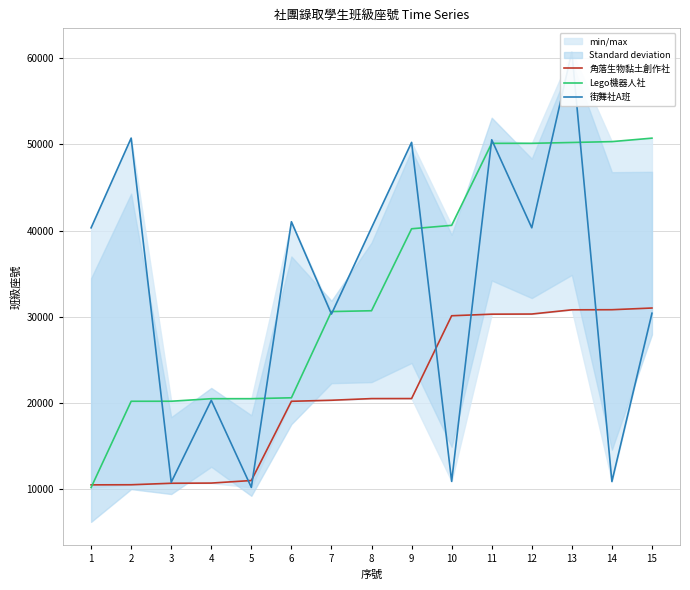

Reading left to right, transcribe all the data shown in this chart.

角落生物黏土創作社: 1=10516	2=10528	3=10701	4=10722	5=11019	6=20204	7=20325	8=20517	9=20520	10=30121	11=30304	12=30321	13=30809	14=30821	15=31017
Lego機器人社: 1=10204	2=20206	3=20210	4=20505	5=20506	6=20611	7=30607	8=30703	9=40206	10=40602	11=50110	12=50113	13=50209	14=50310	15=50712
街舞社A班: 1=40316	2=50720	3=10815	4=20321	5=10223	6=41020	7=30317	8=40322	9=50224	10=10920	11=50525	12=40317	13=60719	14=10902	15=30415